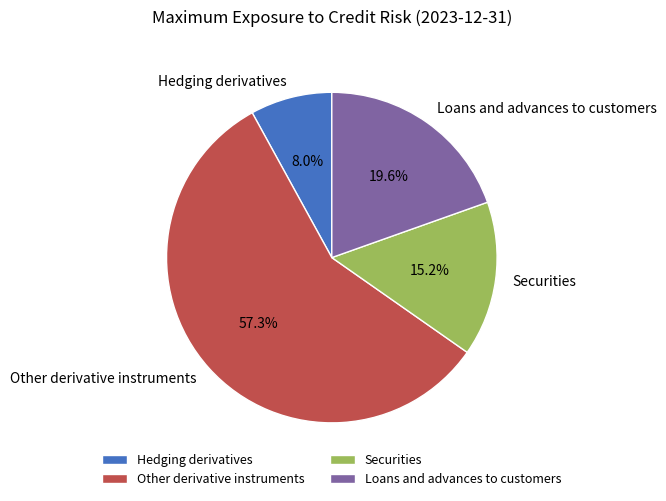

To the nearest percent, what percentage of the pie is Other derivative instruments?

57%